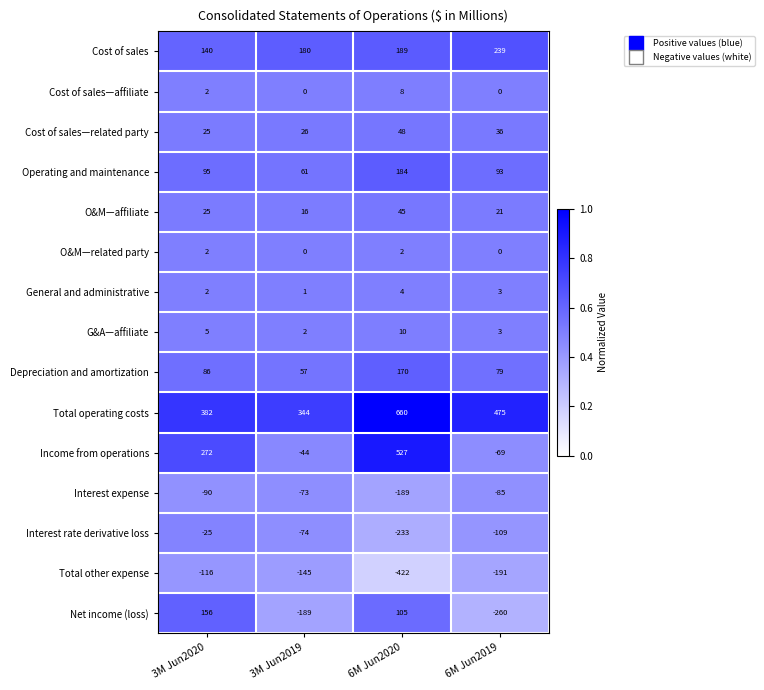

Which series changed the most between 3M Jun2020 and 6M Jun2020?

Total other expense